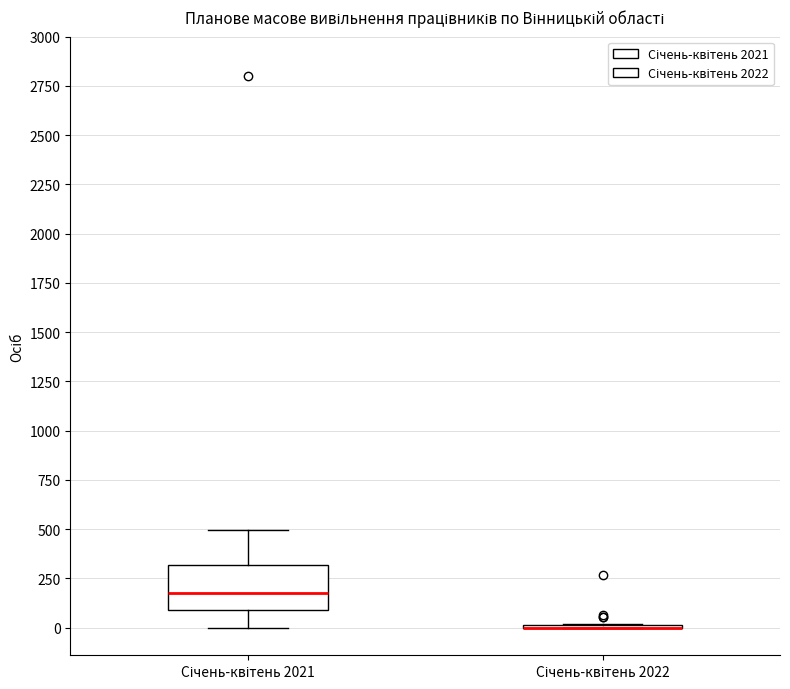

Which box is the tallest, from its lower edge to its upper edge?

Січень-квітень 2021